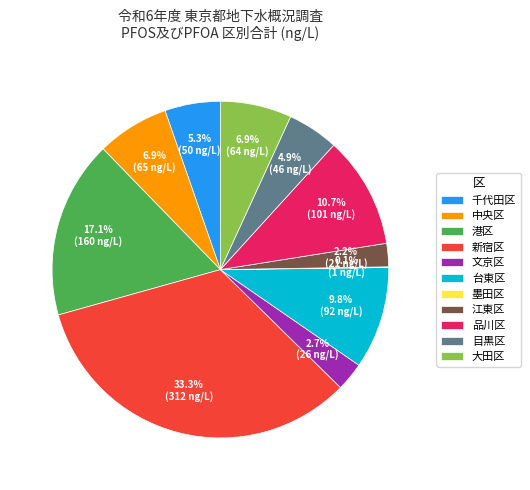

Combined, do 千代田区 and 江東区 account for over 50%?

No